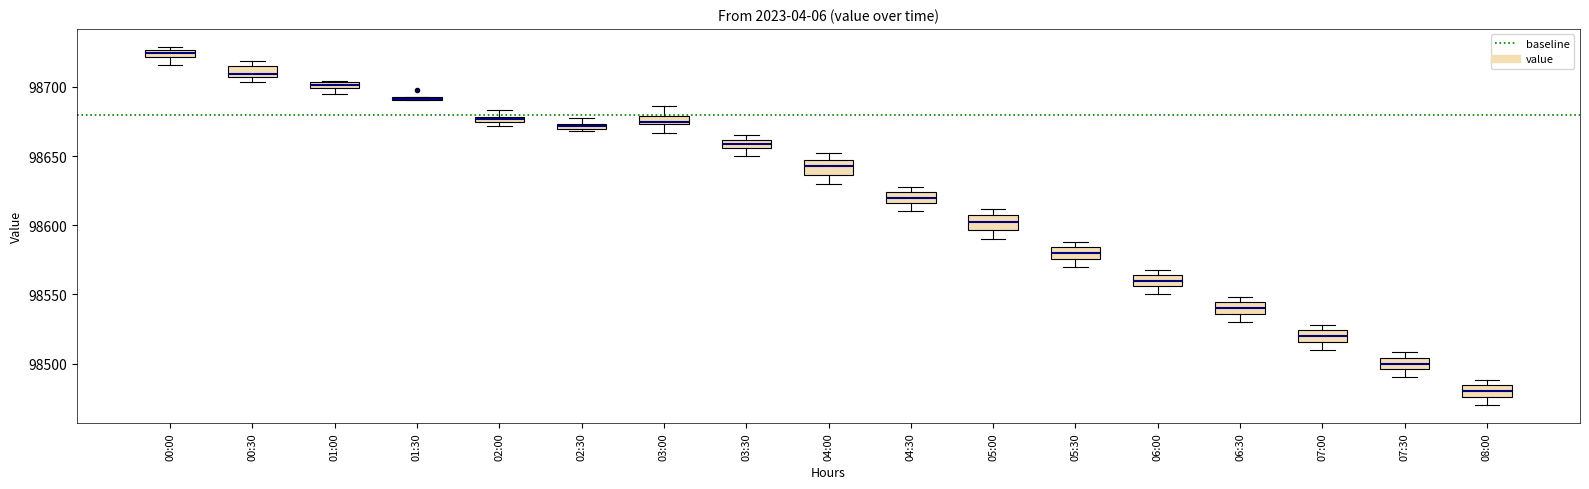

Where does the lower whisker of the box for 07:00 end on the y-axis? The values are not printed on the chart, so give them approximately, as read against the axis.

98510